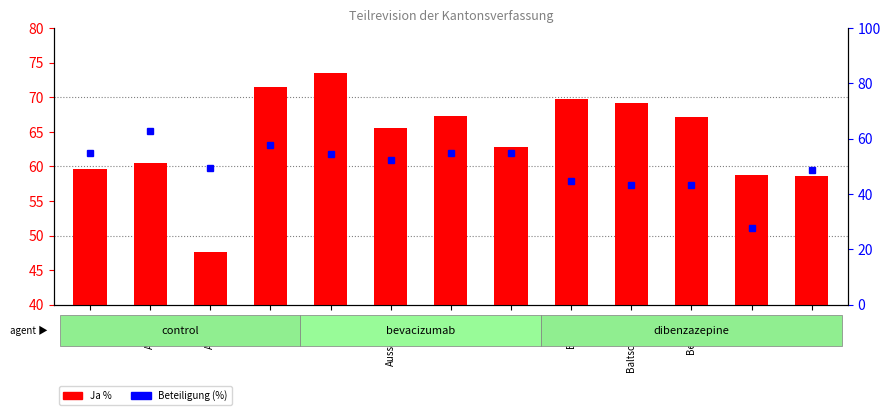

What is the difference between the values at Binn and Bellwald?

8.6